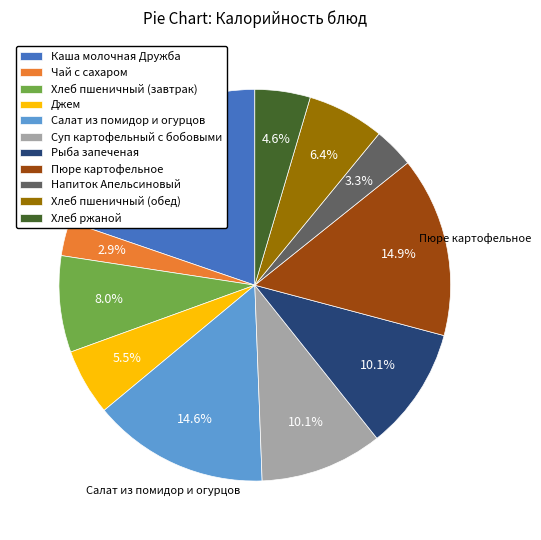

What is the ratio of the value at Хлеб ржаной to the value at Каша молочная Дружба?

0.2